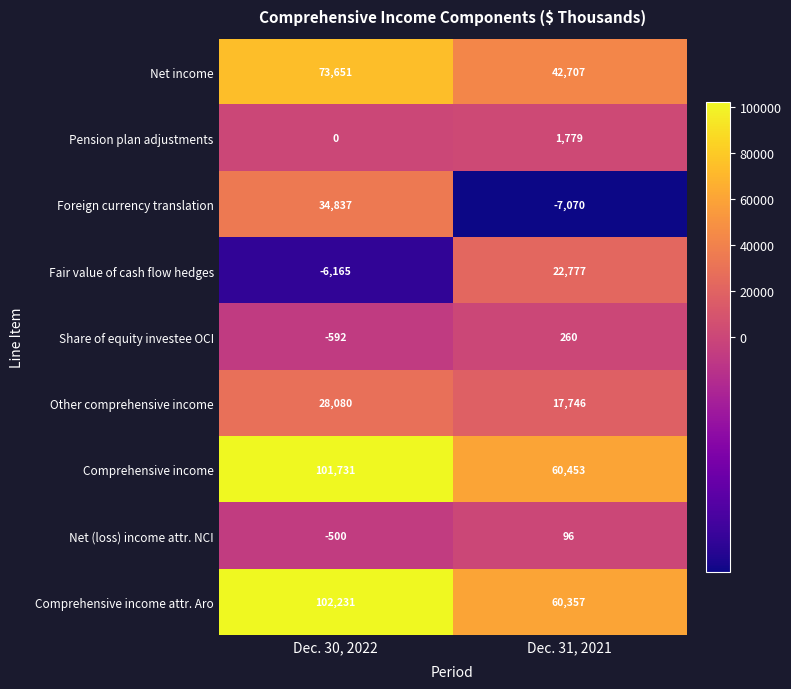

Reading right to left, transcribe all the data shown in this chart.

Net income: 42707	73651
Pension plan adjustments: 1779	0
Foreign currency translation: -7070	34837
Fair value of cash flow hedges: 22777	-6165
Share of equity investee OCI: 260	-592
Other comprehensive income: 17746	28080
Comprehensive income: 60453	101731
Net (loss) income attr. NCI: 96	-500
Comprehensive income attr. Aro: 60357	102231